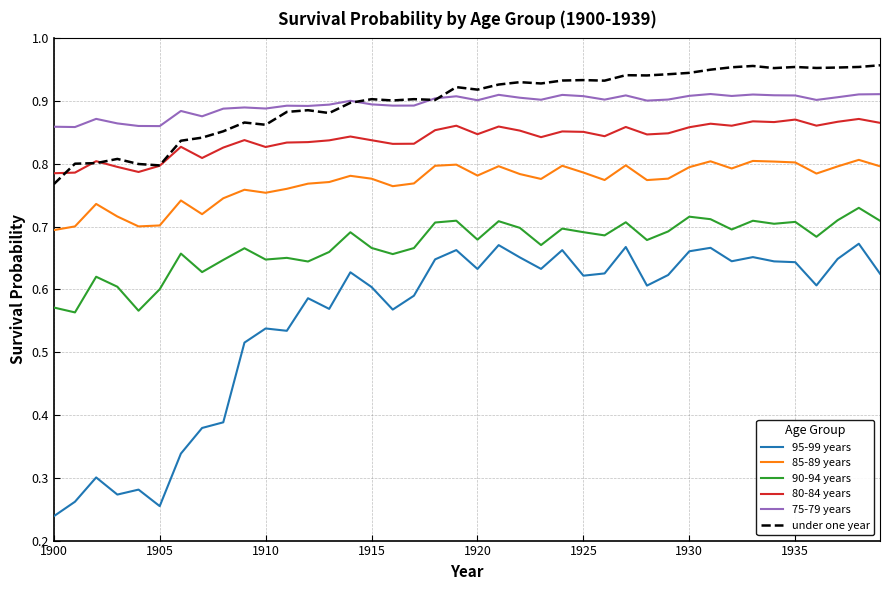

True or false: 90-94 years and 95-99 years intersect in this chart.

False